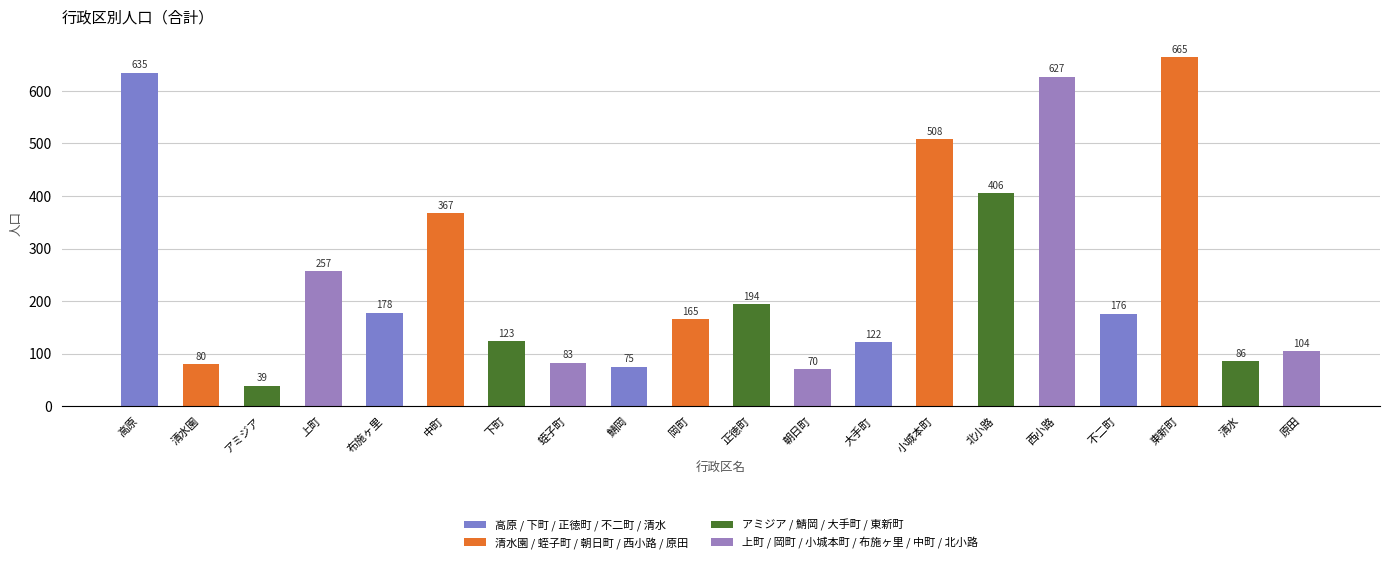

The chart shows a value of 86 at 清水. True or false?

True